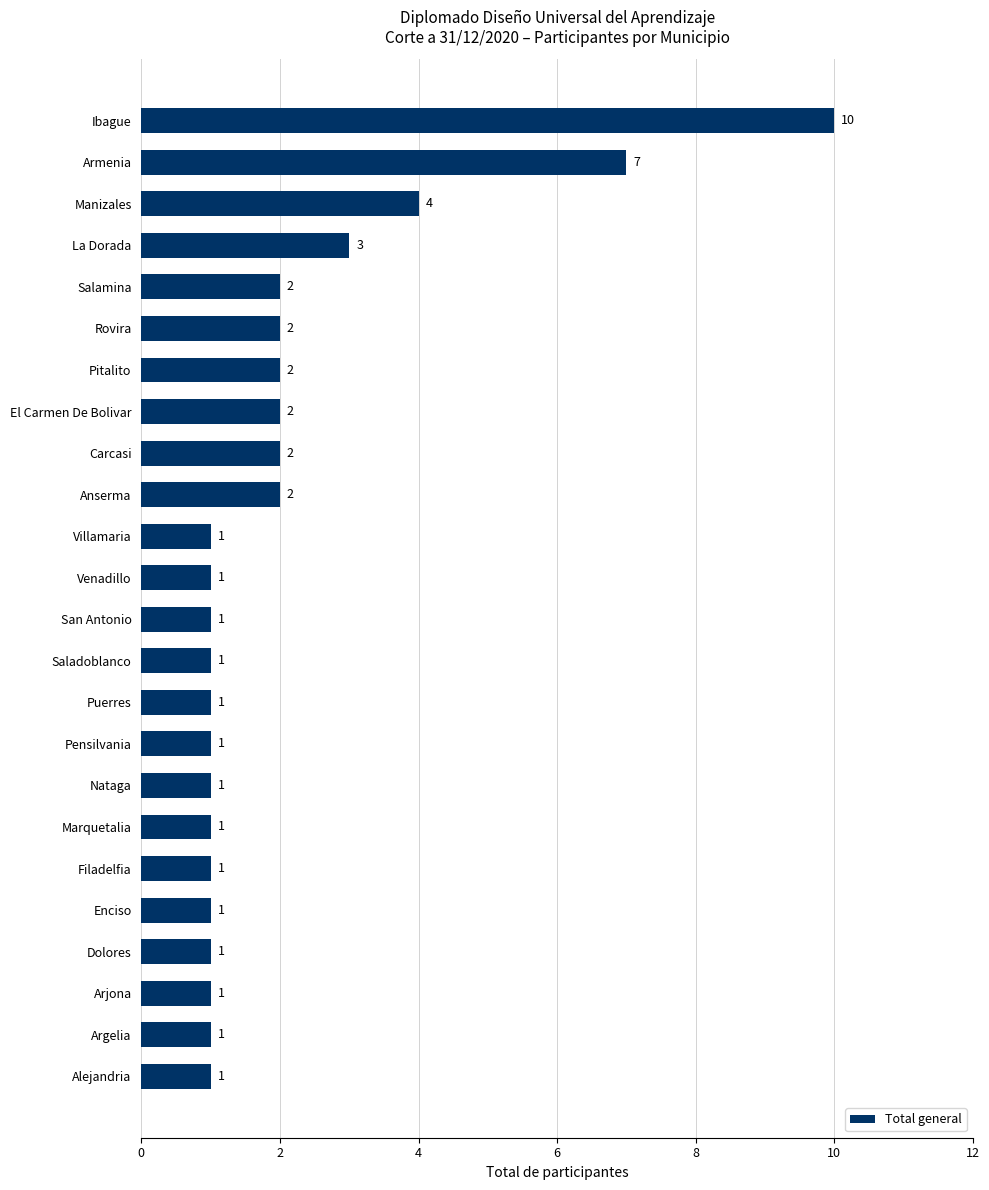

What is the sum of all values?

50